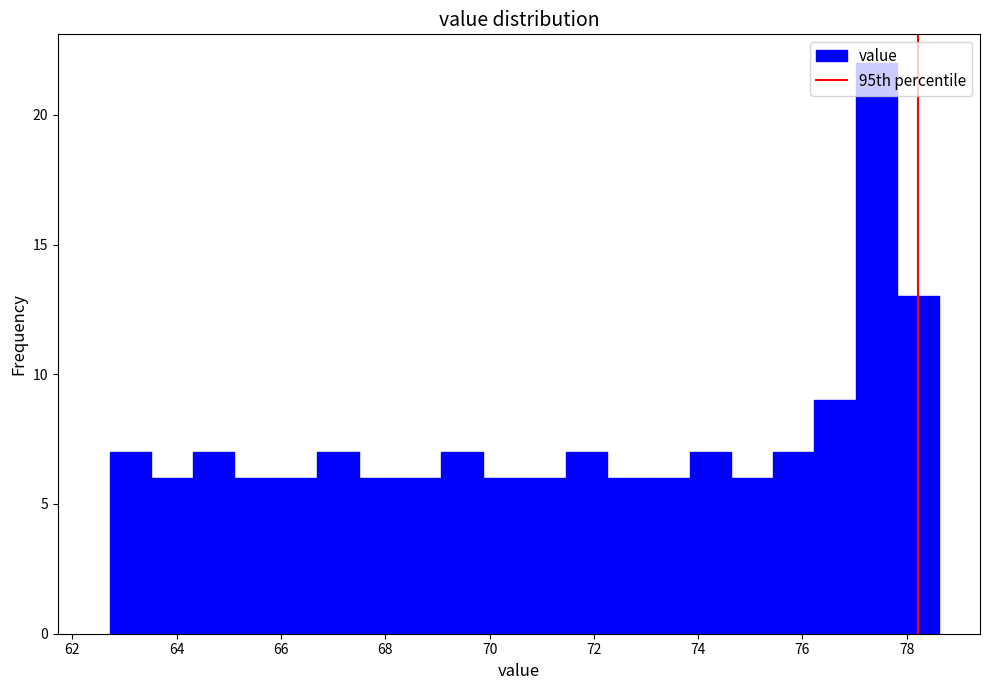

Read against the x-axis, roughly where is the centre of the tallest bar?

77.4